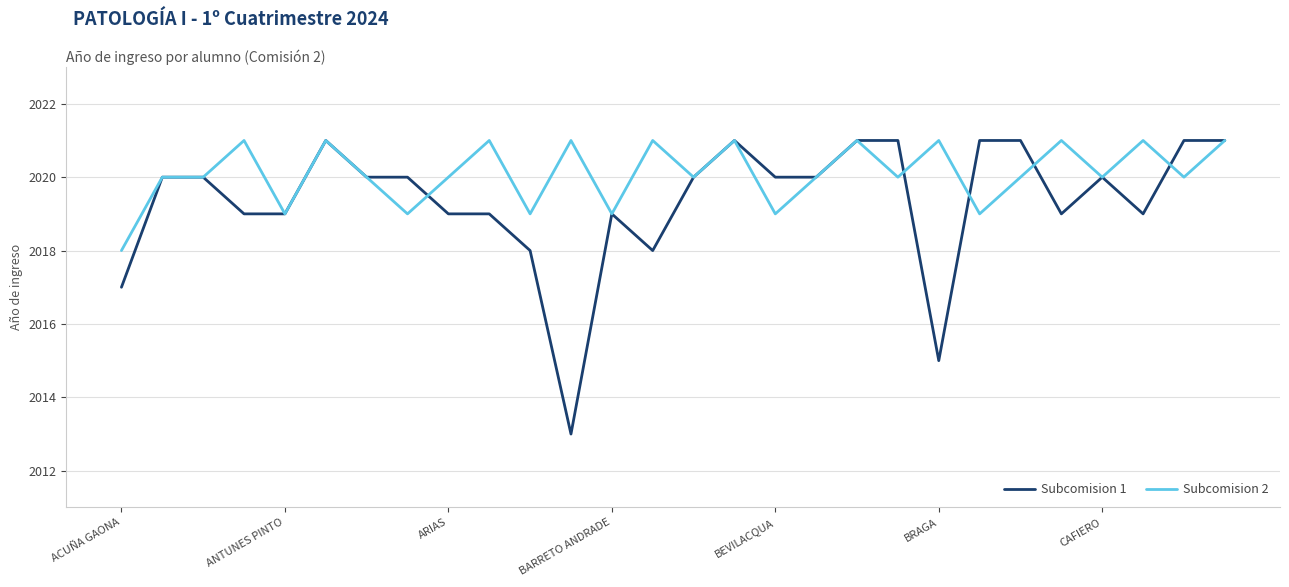

Which series has the widest spread of values?

Subcomision 1